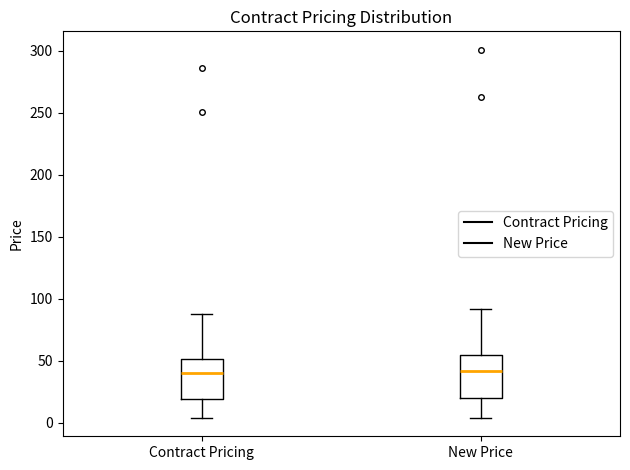

Where does the upper whisker of the box for New Price end on the y-axis? The values are not printed on the chart, so give them approximately, as read against the axis.

90